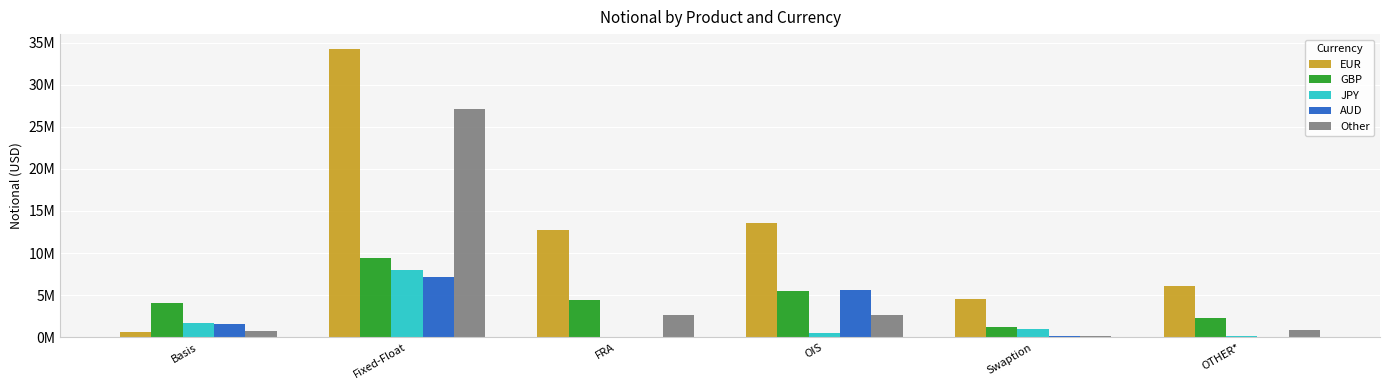

Are the bars grouped side by side (vs. stacked)?

Yes